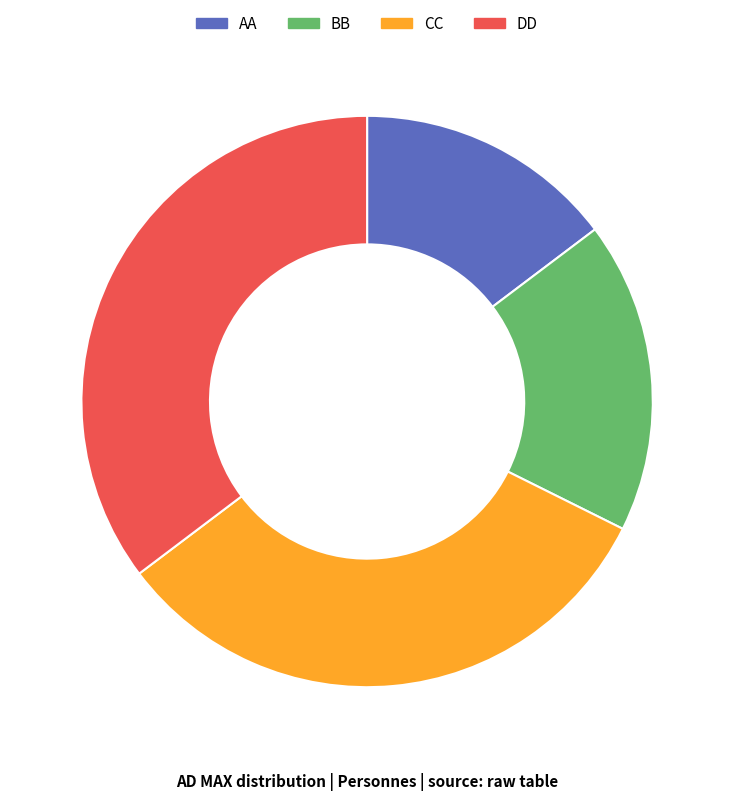

Which slice is the smallest?

AA